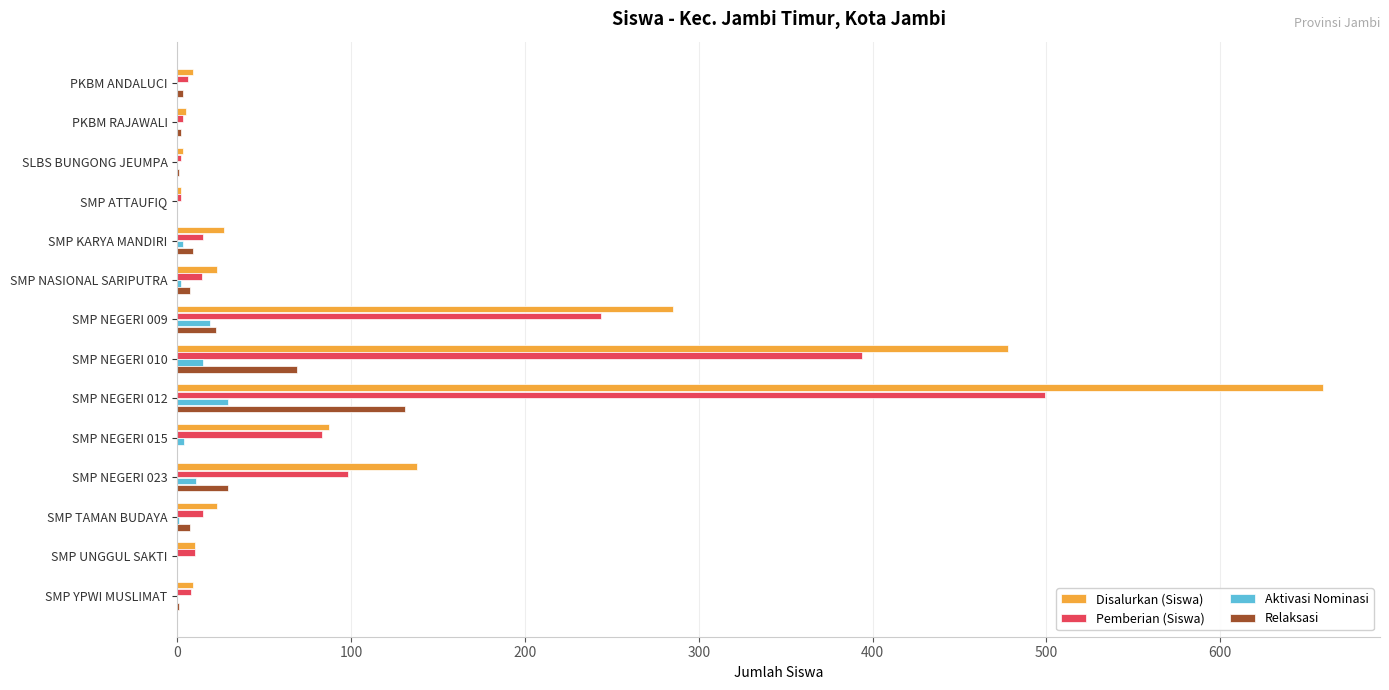

What is the sum of all Aktivasi Nominasi values?

84